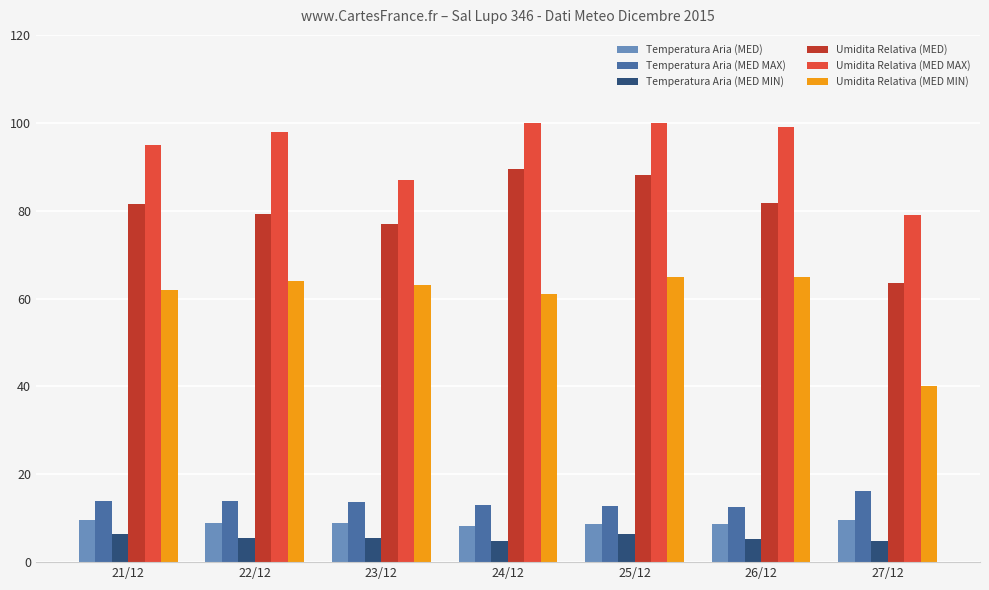

What is the greatest value displayed?

100.0